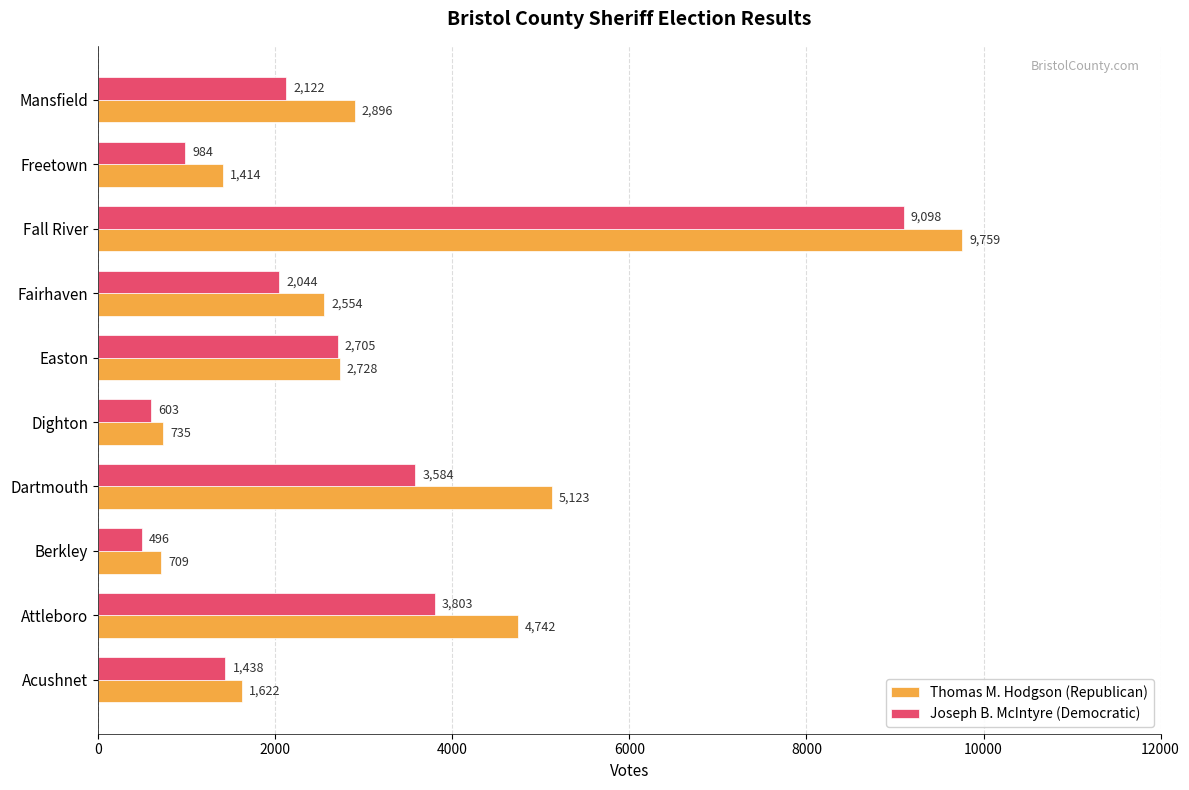

How many values in the Joseph B. McIntyre (Democratic) series are below 2122?

5